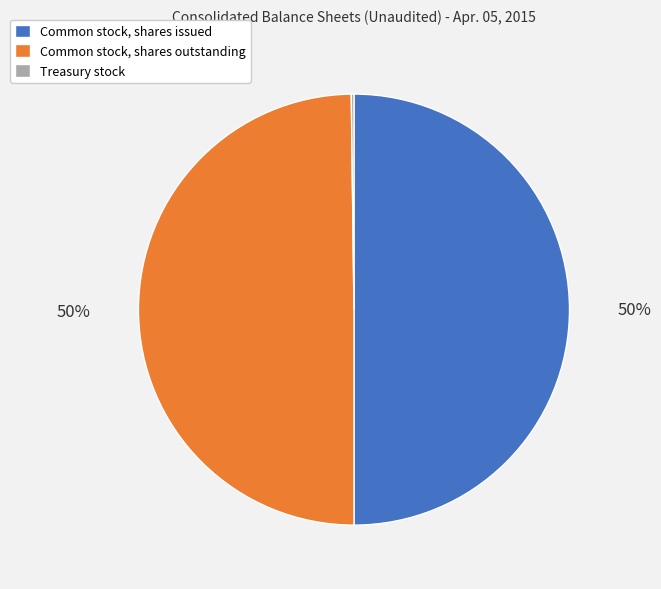

Do Common stock, shares outstanding and Common stock, shares issued together represent more than half of the pie?

Yes